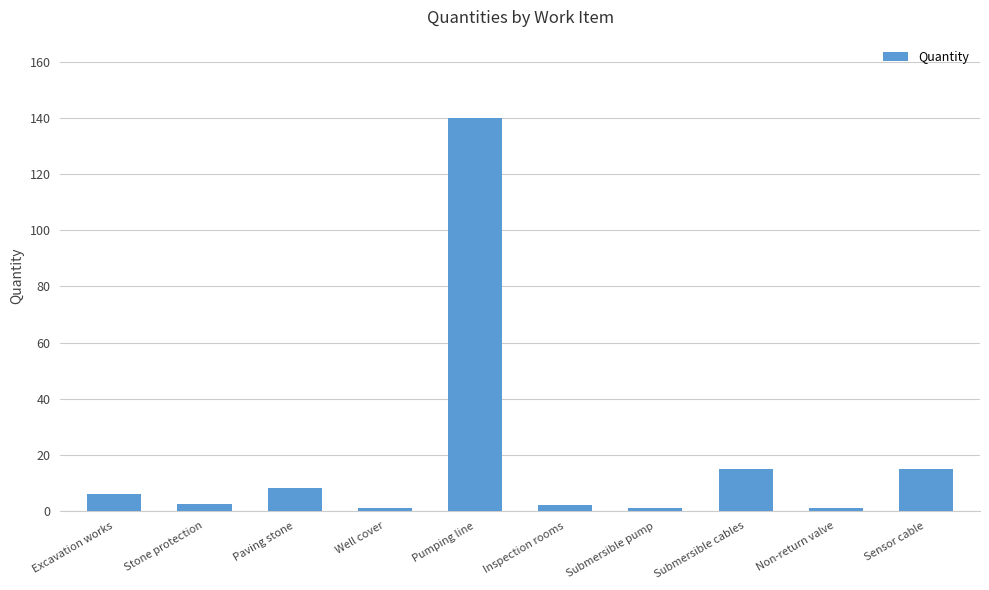

What is the average value?

19.1